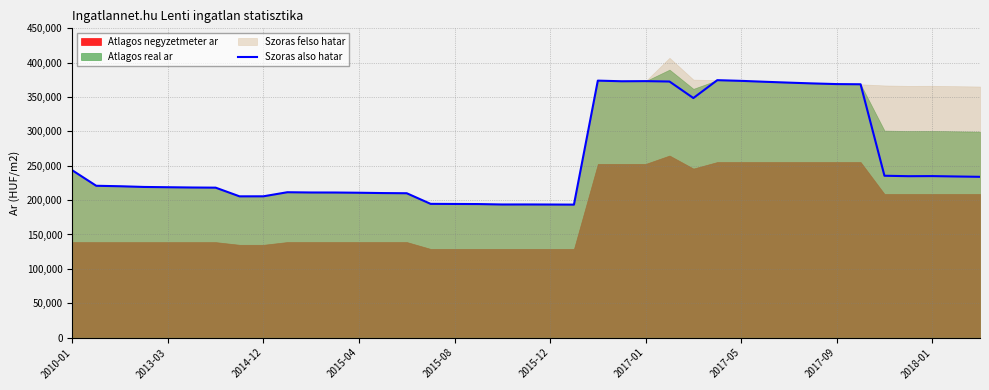

The chart shows a value of 133578 at 37. True or false?

False